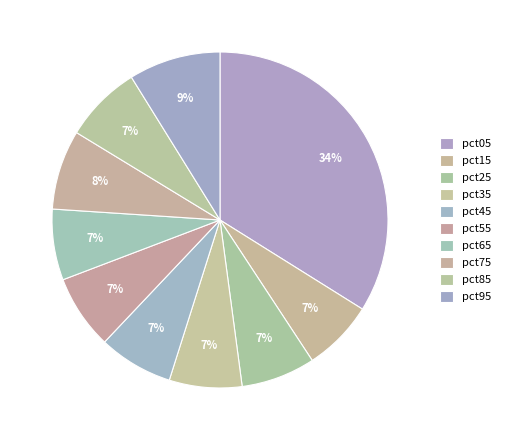

Count the number of slices in the pie.

10